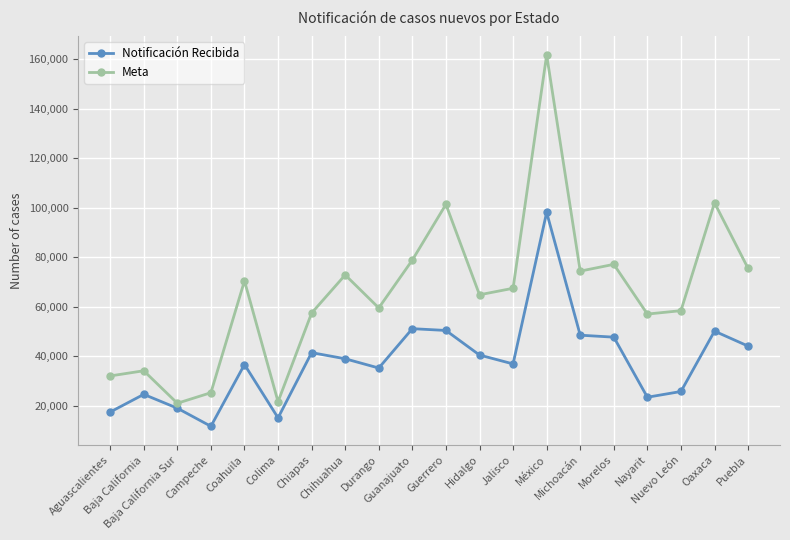

Which series has the largest total across all categories?

Meta